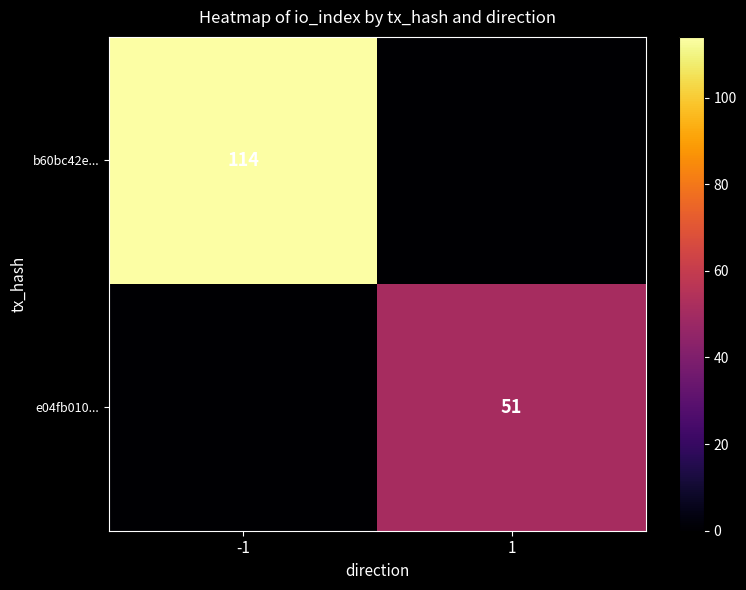

Which category has the highest value across all series?

-1